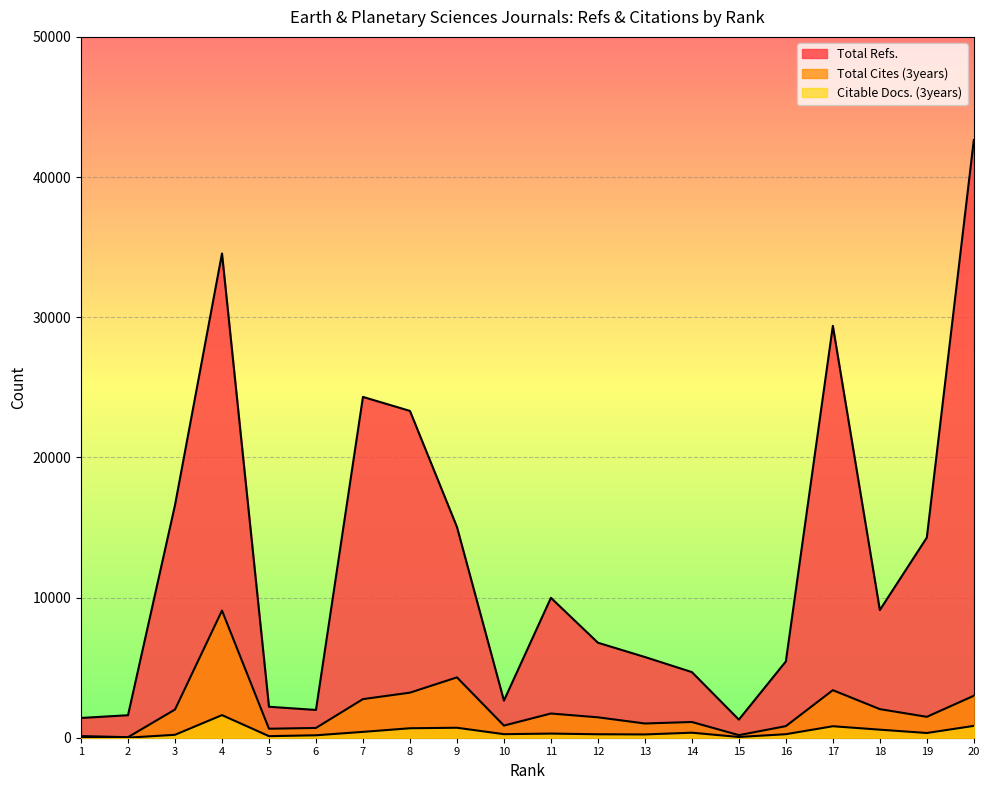

What is the difference between the second highest and minimum values in the Total Refs. series?

33256